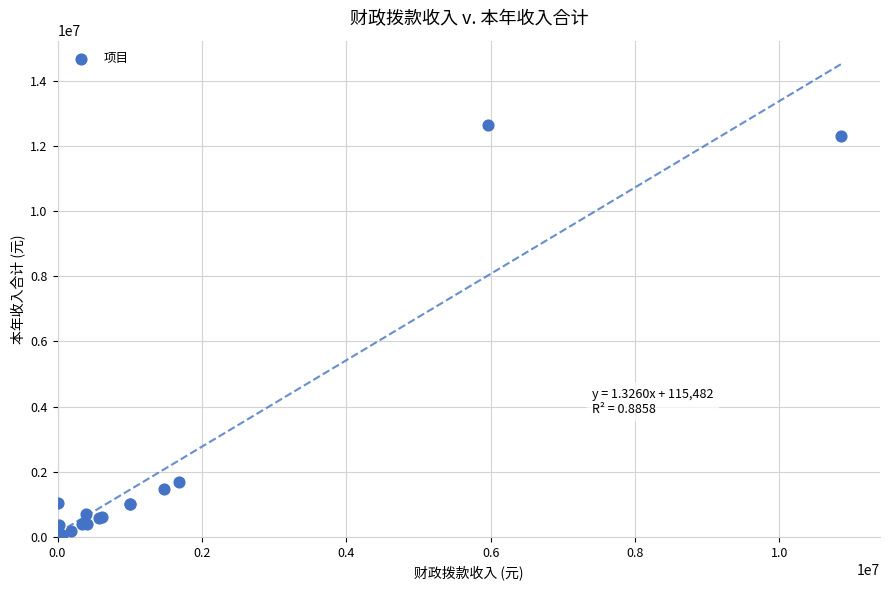

What Y value in the scatter plot is closest to 6323628?

1685959.0